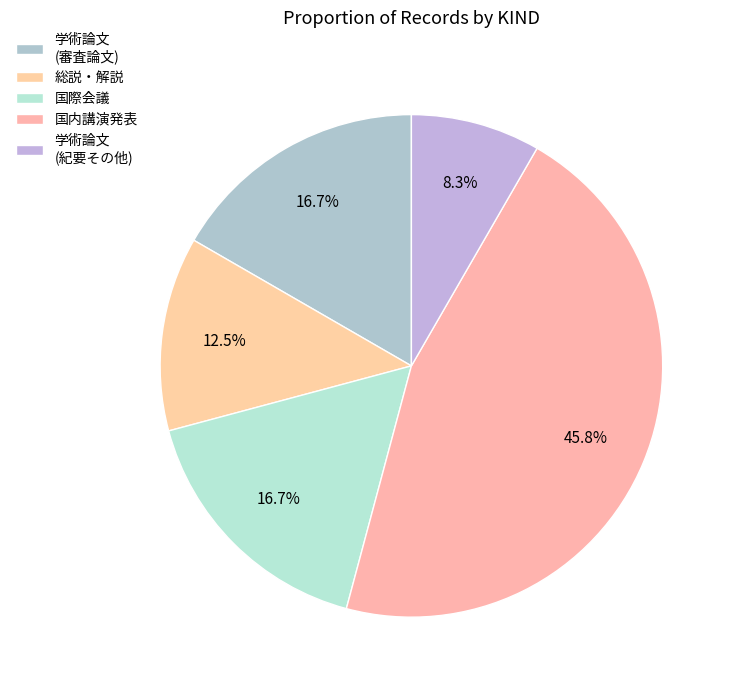

To the nearest percent, what portion does 学術論文 (審査論文) represent?

17%